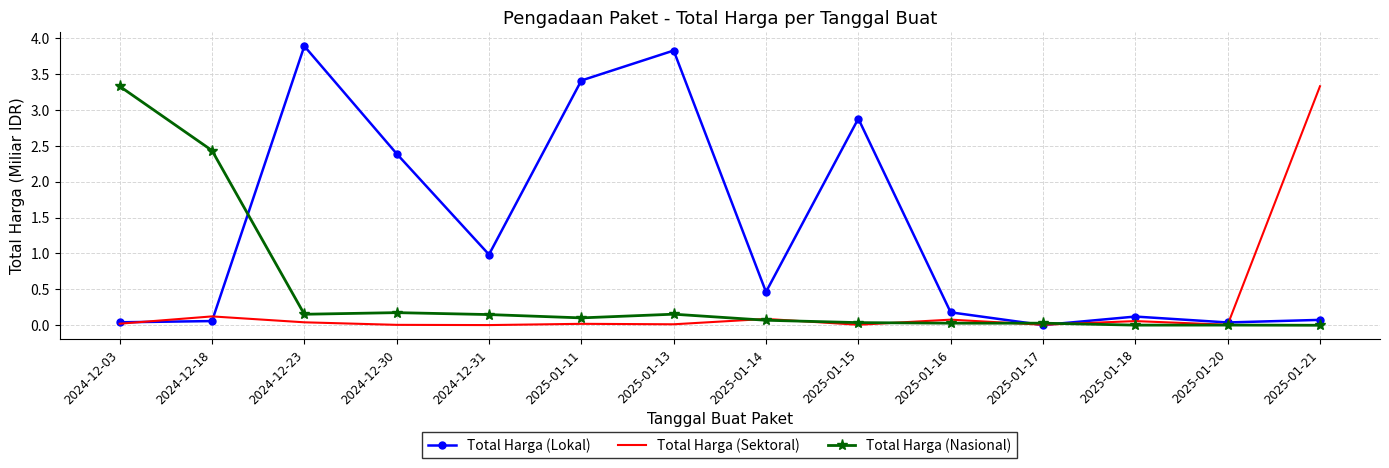

List the series in order of their overall mean, highest first.

Total Harga (Lokal), Total Harga (Nasional), Total Harga (Sektoral)